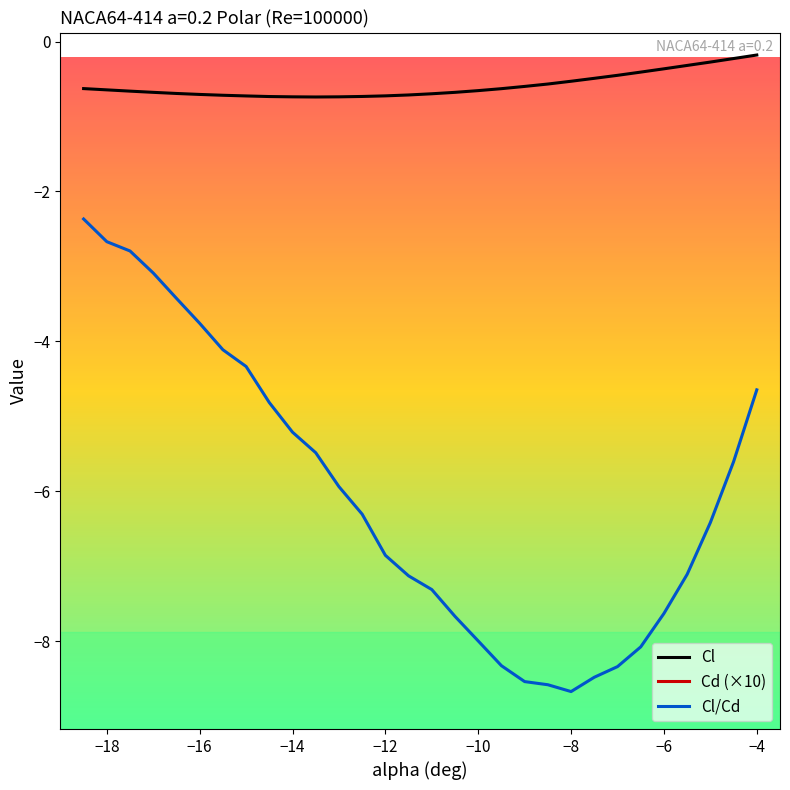

What is the lowest value of the Cl/Cd series?

-8.7